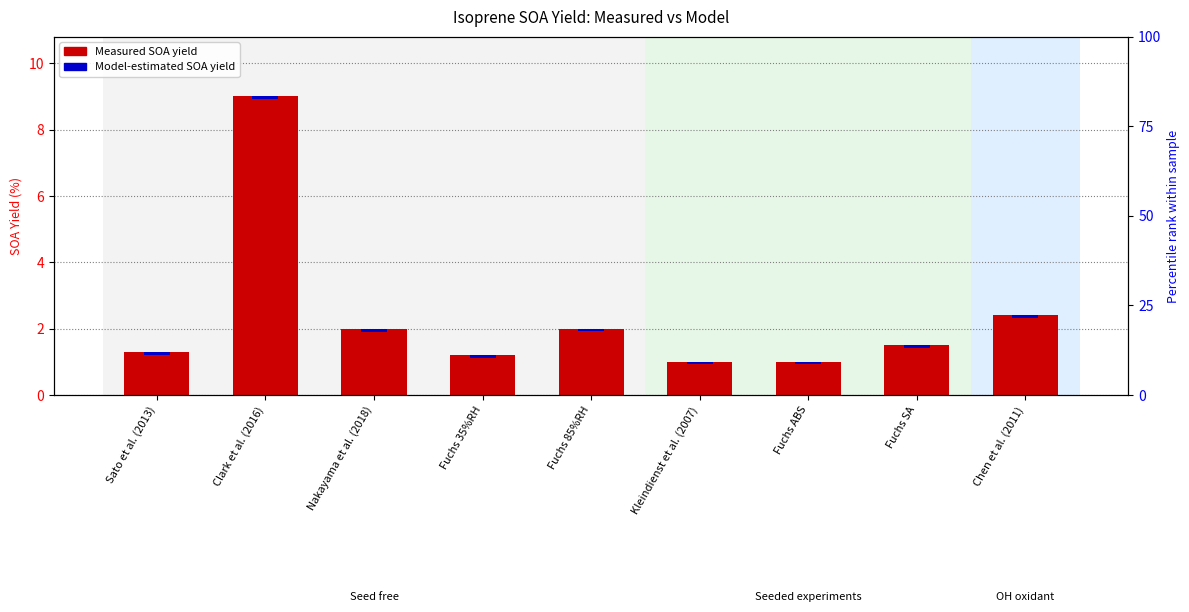

What is the difference between the maximum and second lowest values?

8.0